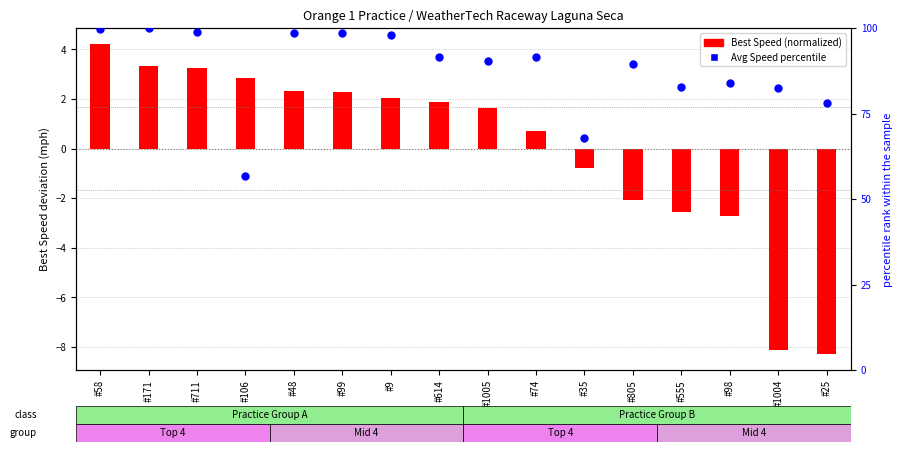

Which series has the largest total across all categories?

Average Speed percentile